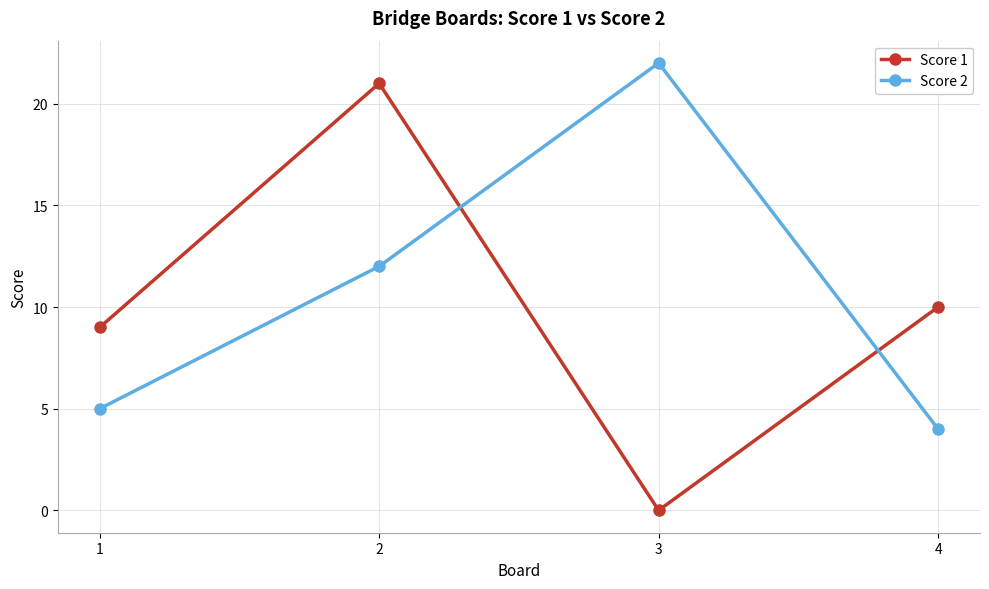

Reading left to right, transcribe all the data shown in this chart.

Score 1: 9	21	0	10
Score 2: 5	12	22	4